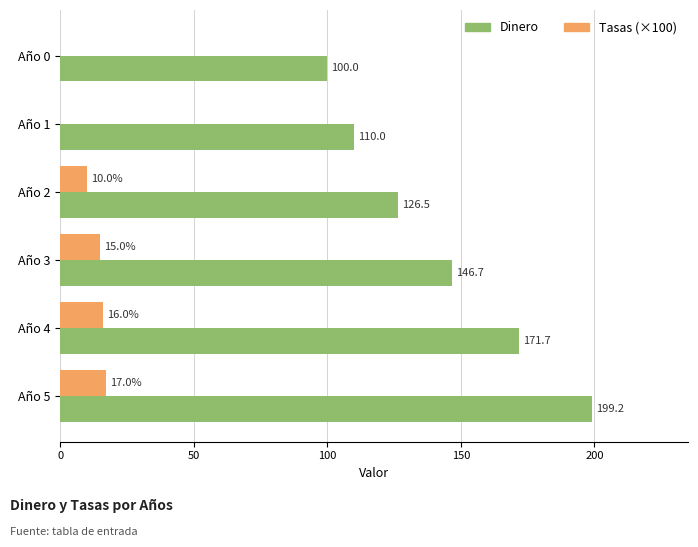

What is the highest value of the Tasas (×100) series?

17.0